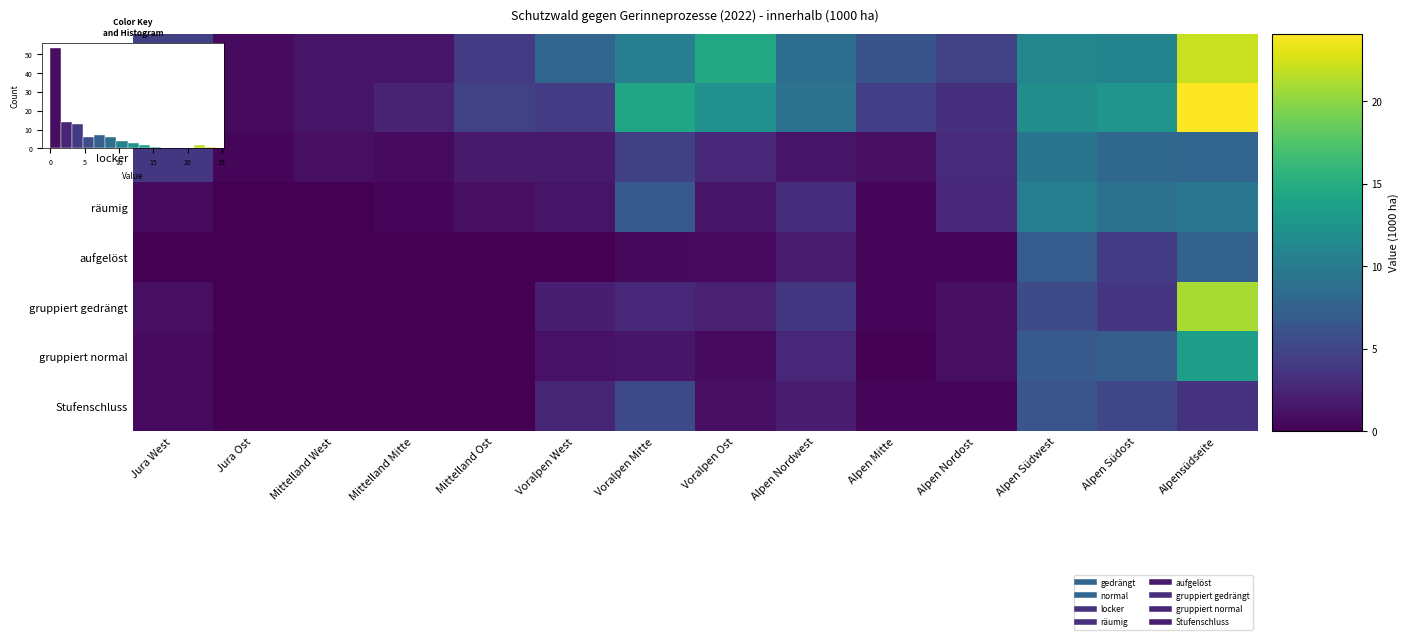

Is the value of gruppiert normal at Mittelland Ost greater than the value of gruppiert gedrängt at Jura West?

No